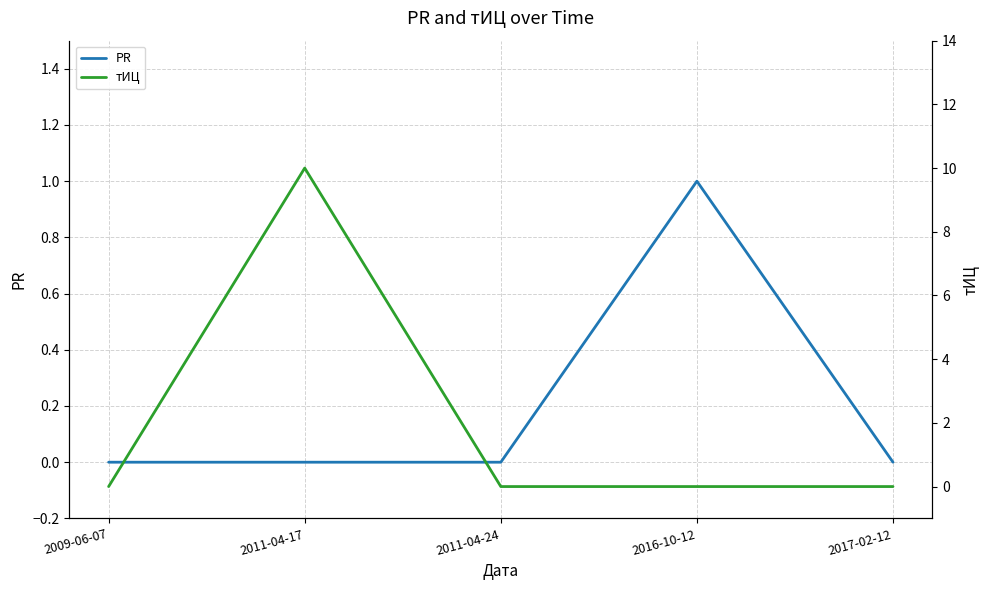

At 2017-02-12, list the series in order from smallest to largest.

PR, тИЦ